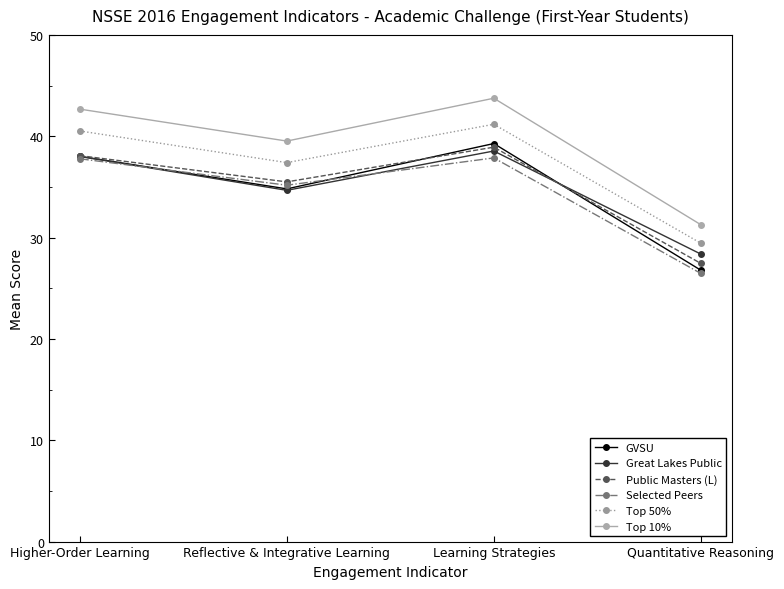

Which category has the highest value in the Great Lakes Public series?

Learning Strategies